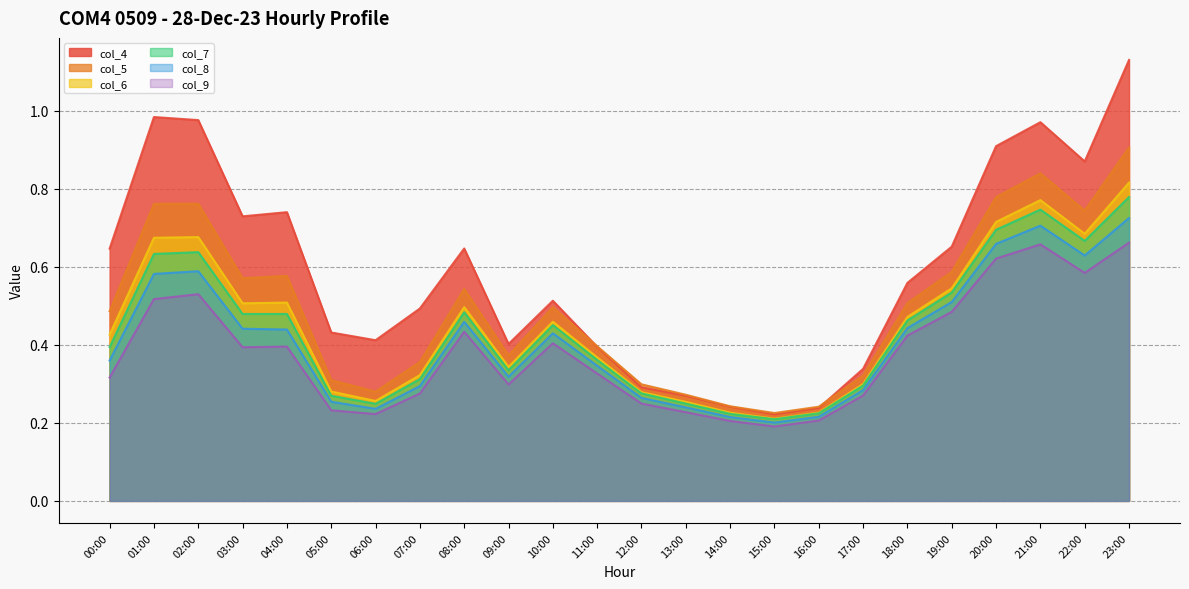

Is the value of col_6 at 05:00 greater than the value of col_9 at 10:00?

No